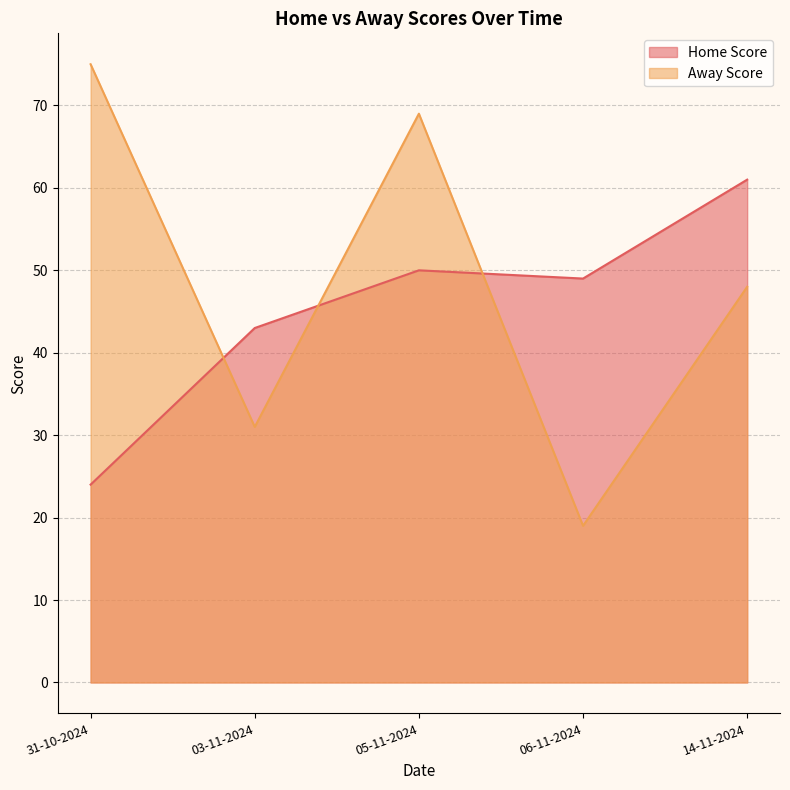

Which series has the widest spread of values?

Away Score